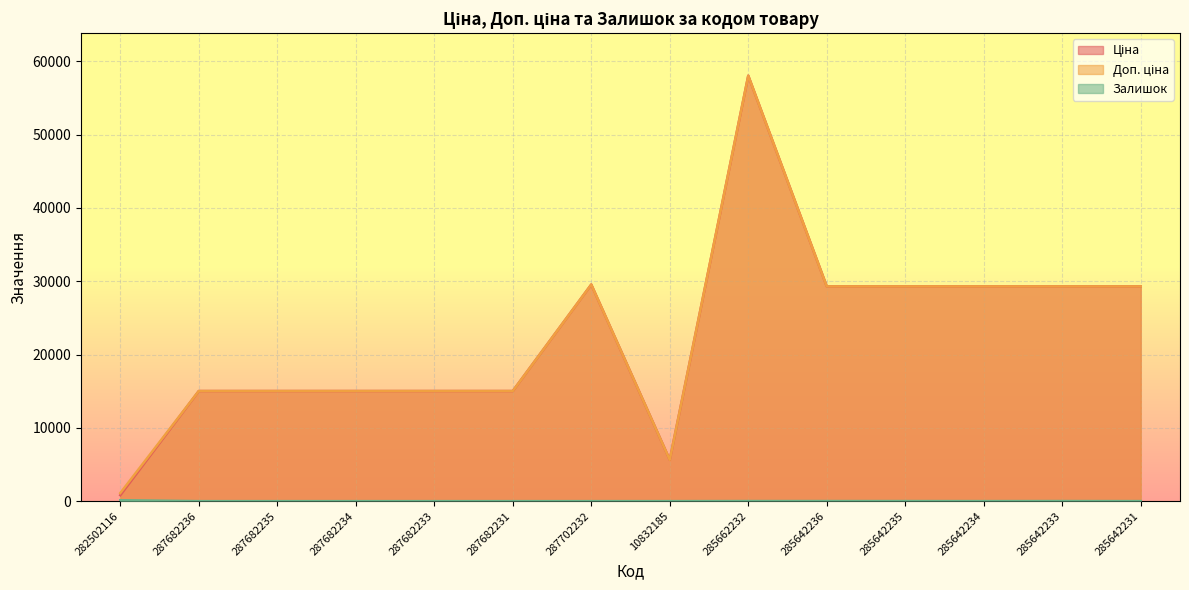

Which series has the widest spread of values?

Ціна